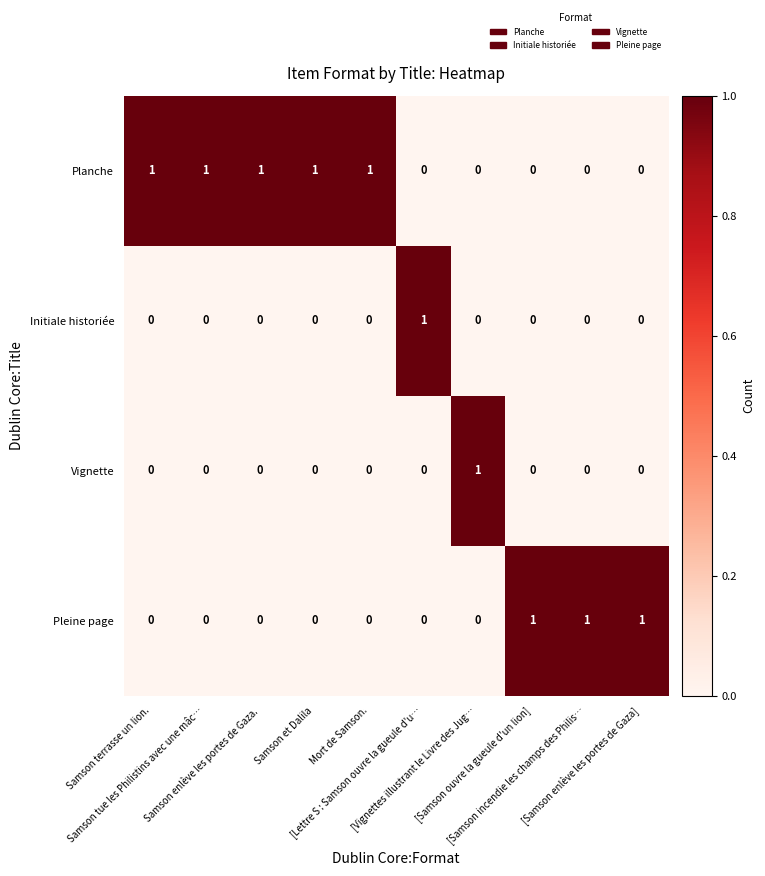

What is the sum of all Planche values?

5